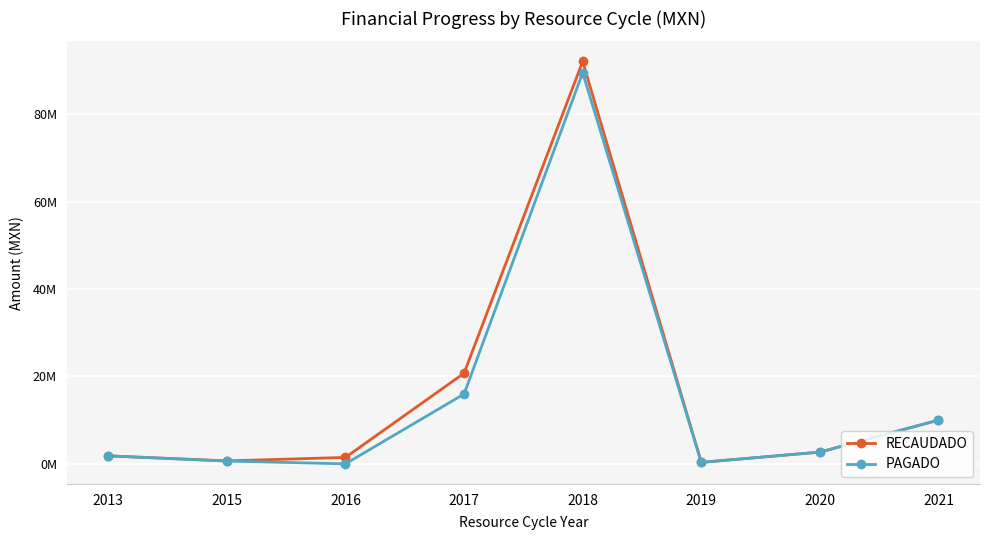

Which series has the largest range (max minus min)?

RECAUDADO